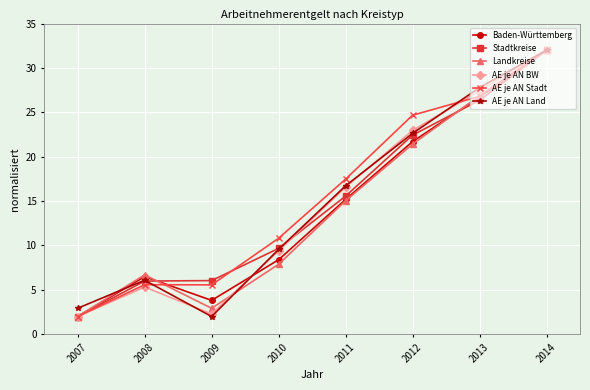

Which series changed the most between 2012 and 2013?

Landkreise